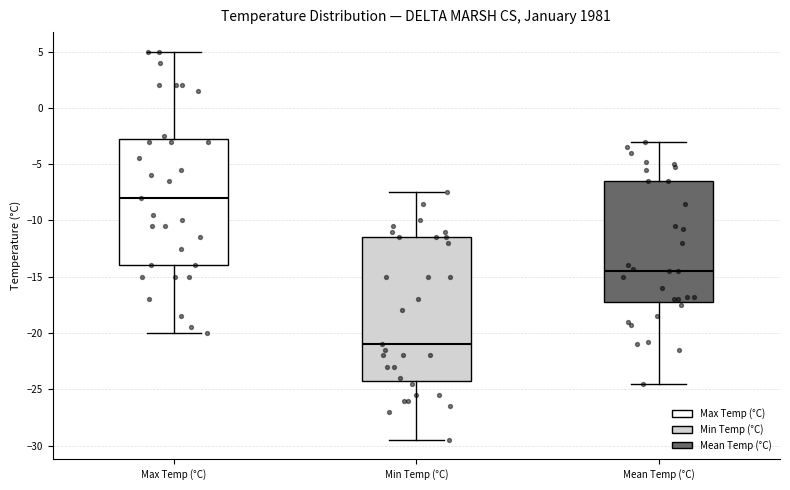

Which box has the lowest median line?

Min Temp (°C)